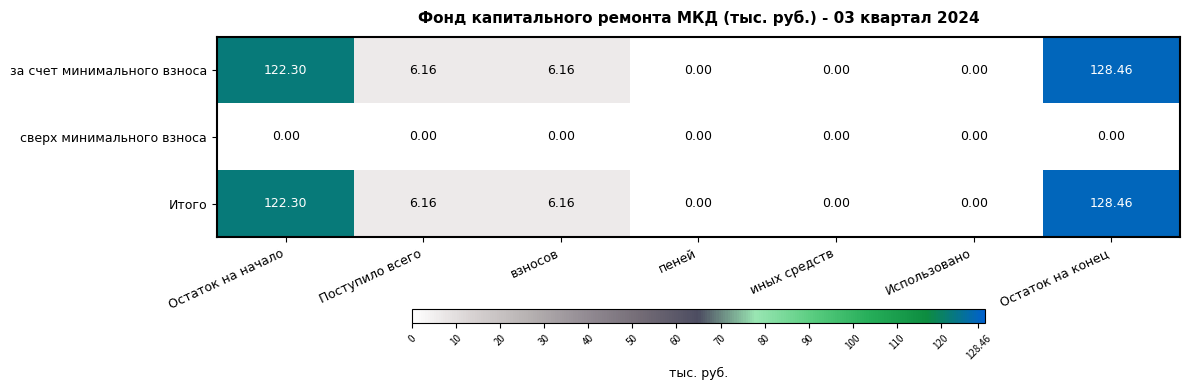

Is the value of Итого at Остаток на начало greater than the value of за счет минимального взноса at Поступило всего?

Yes